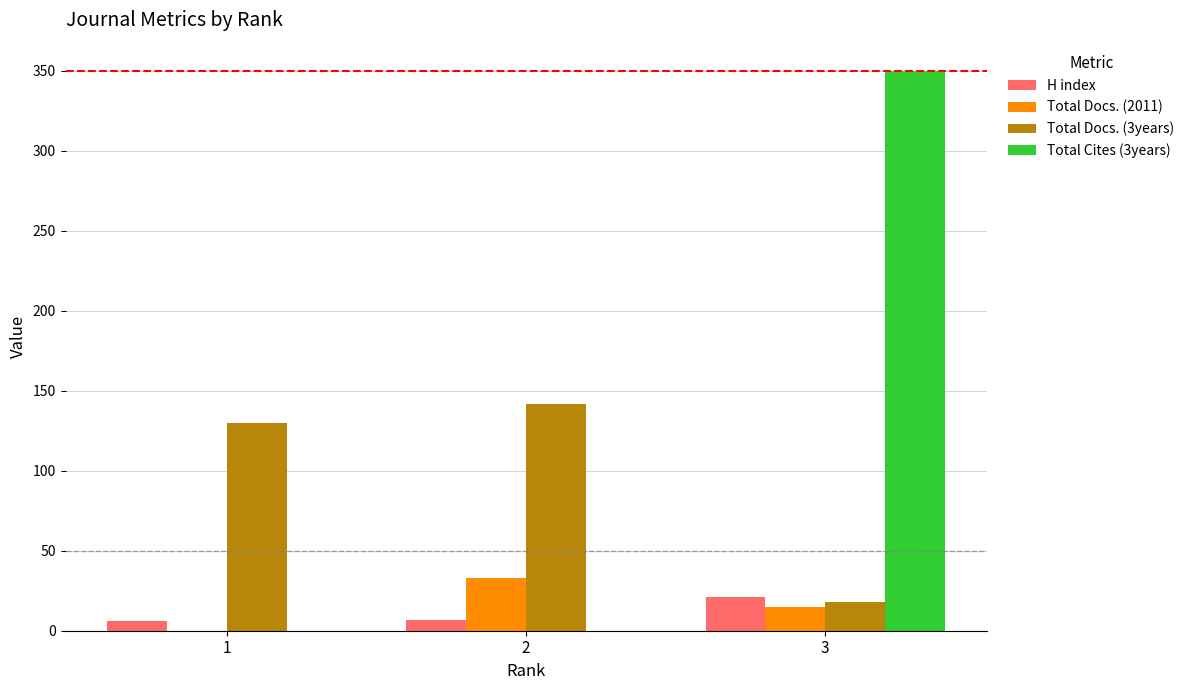

What is the maximum value shown in the chart?

350